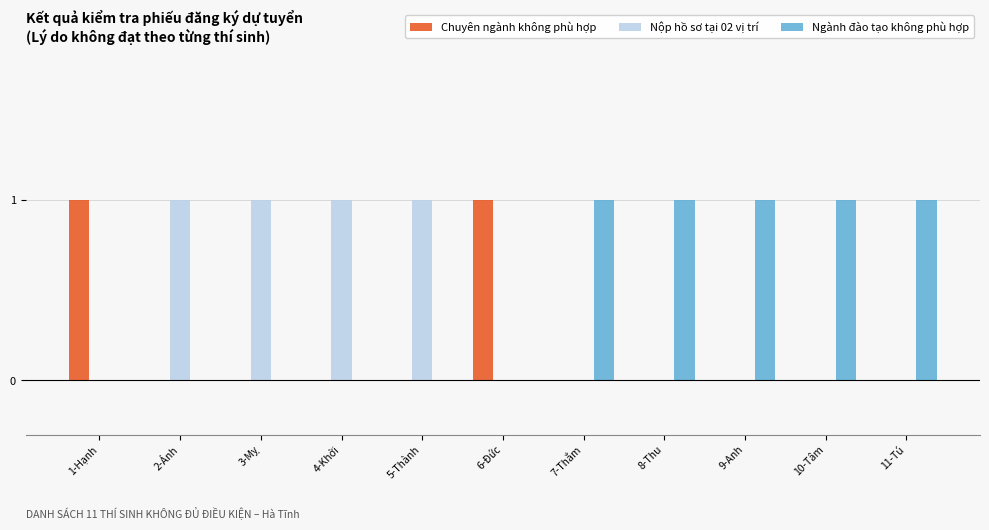

What is the sum of all Nộp hồ sơ tại 02 vị trí values?

4